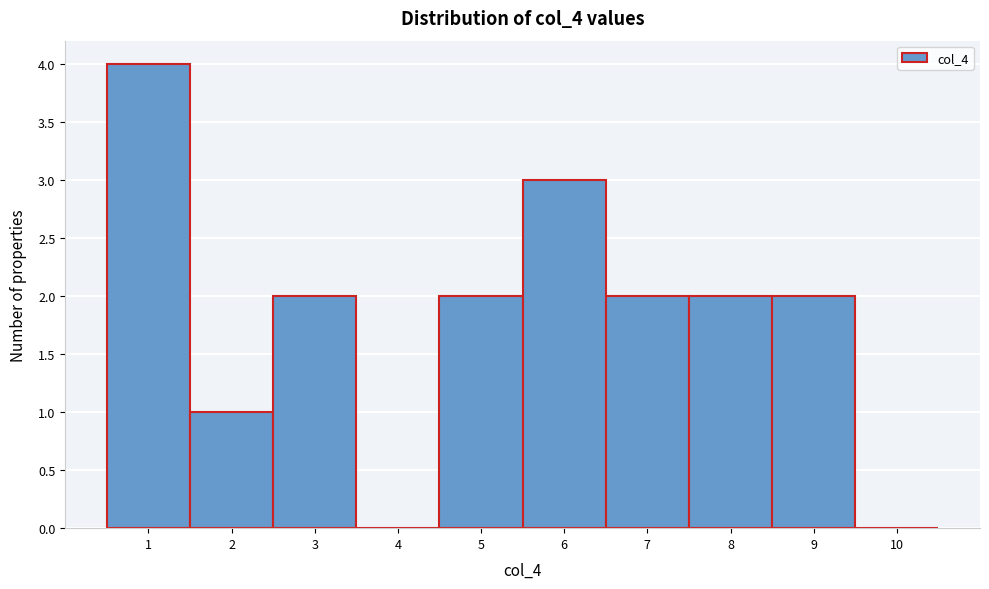

Reading left to right, transcribe this chart: for each bar, give the range it covers on the x-axis and its height. The values are not printed on the chart, so give them approximately, as read against the axis.

0.5 to 1.5: 4
1.5 to 2.5: 1
2.5 to 3.5: 2
3.5 to 4.5: 0
4.5 to 5.5: 2
5.5 to 6.5: 3
6.5 to 7.5: 2
7.5 to 8.5: 2
8.5 to 9.5: 2
9.5 to 10.5: 0